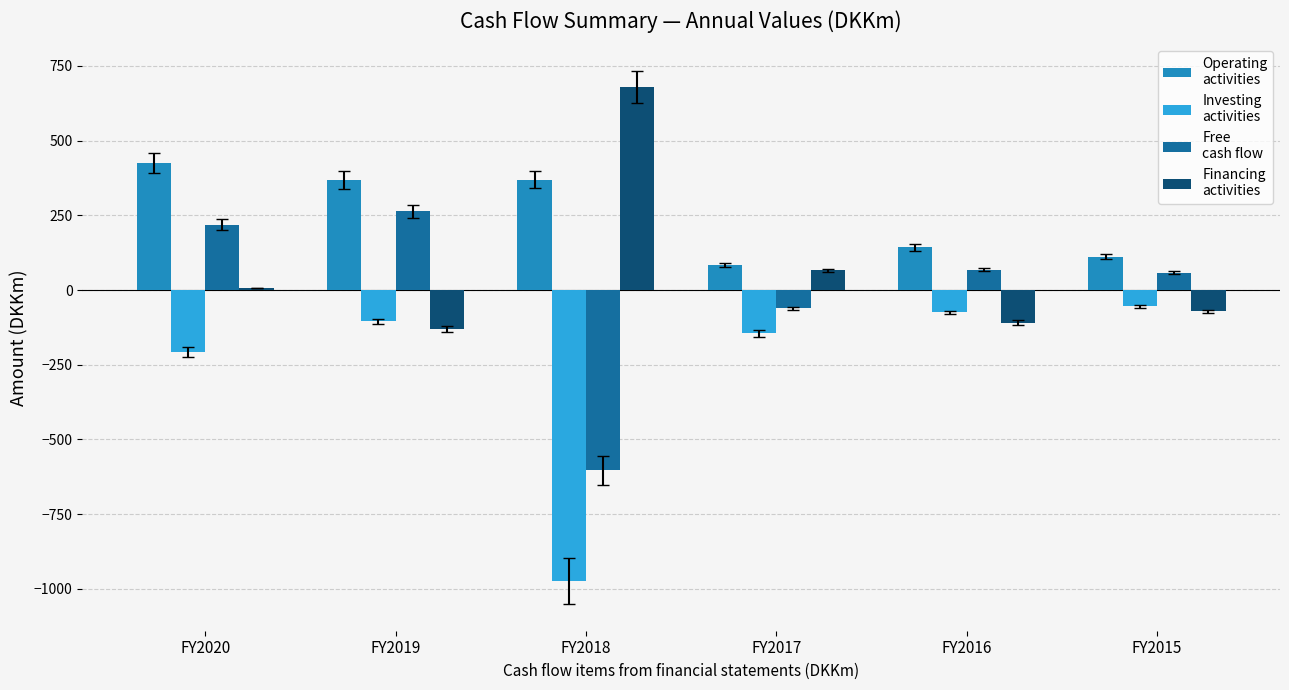

Does the chart contain stacked bars?

No